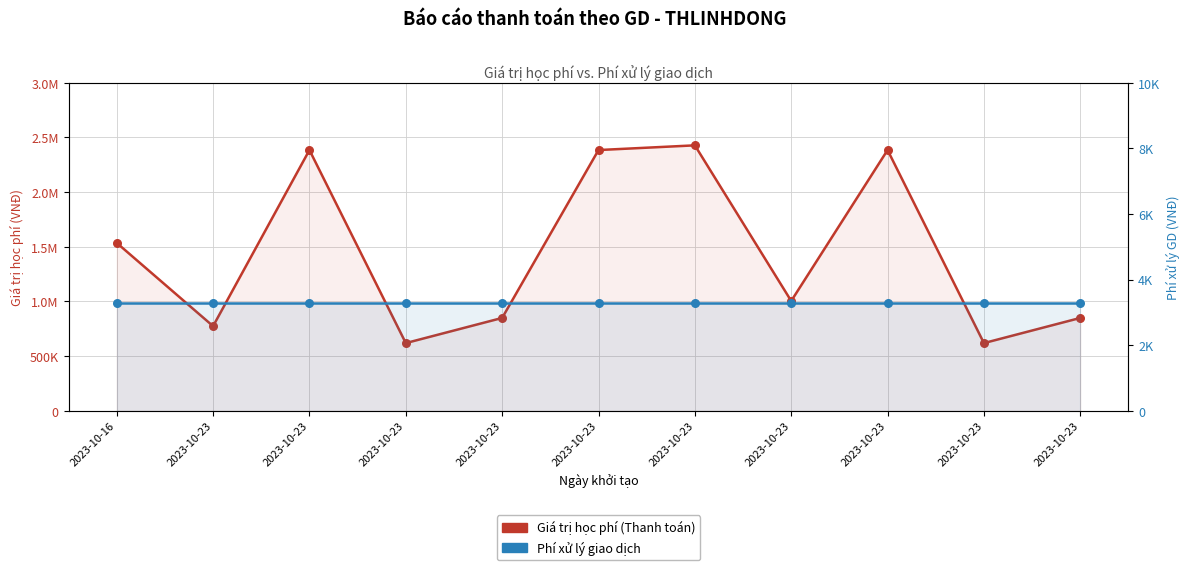

What are all the series names shown in the legend?

Giá trị học phí (Thanh toán), Phí xử lý giao dịch